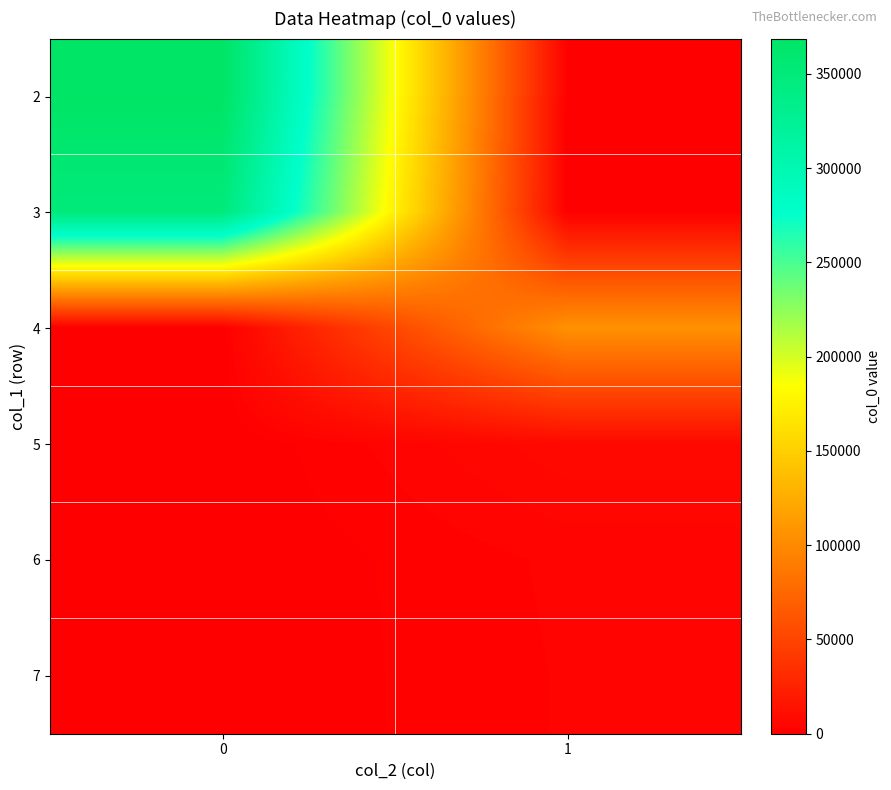

How many distinct data groups are displayed?

6